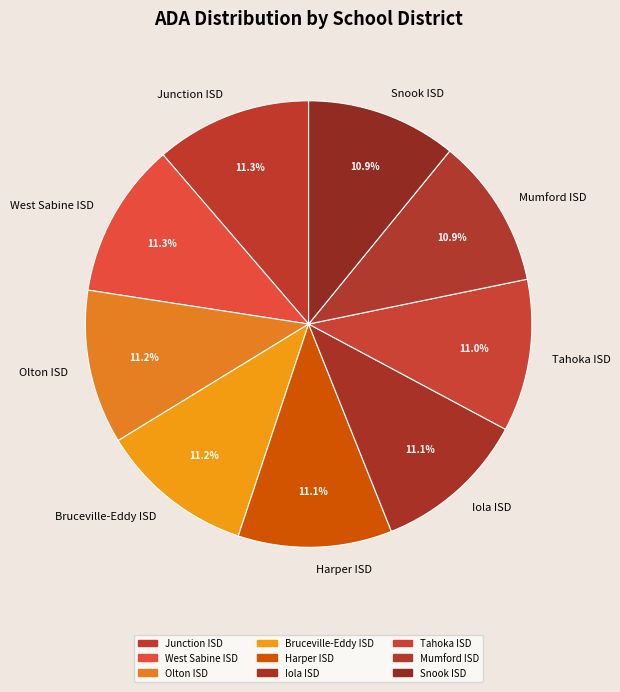

Does any single category account for the majority?

No